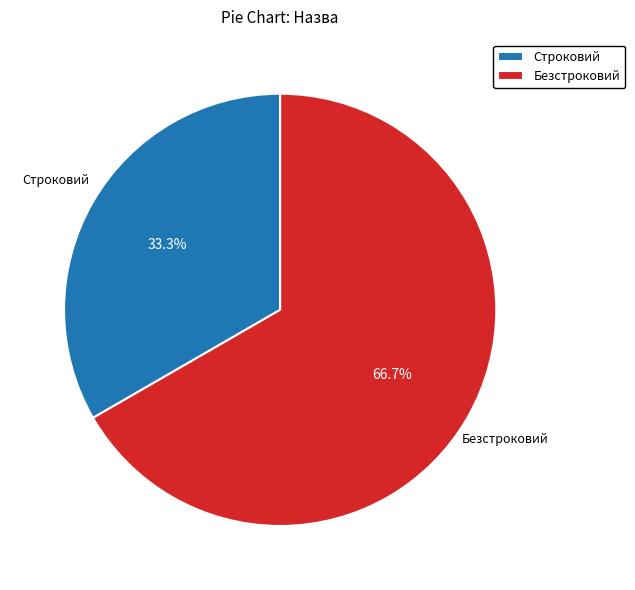

What is the largest slice in the pie chart?

Безстроковий